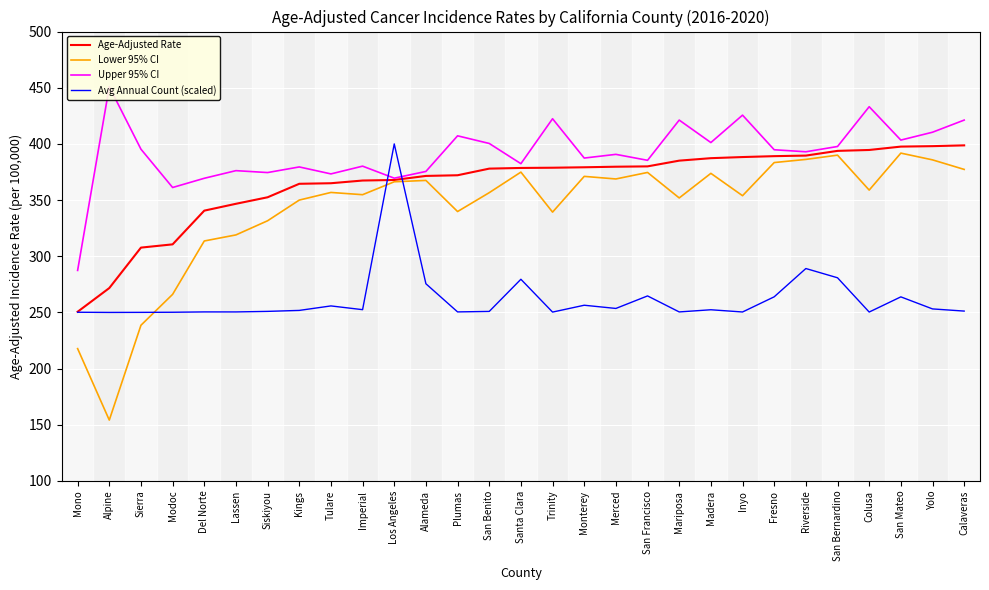

Does the chart display data point markers on the line(s)?

No